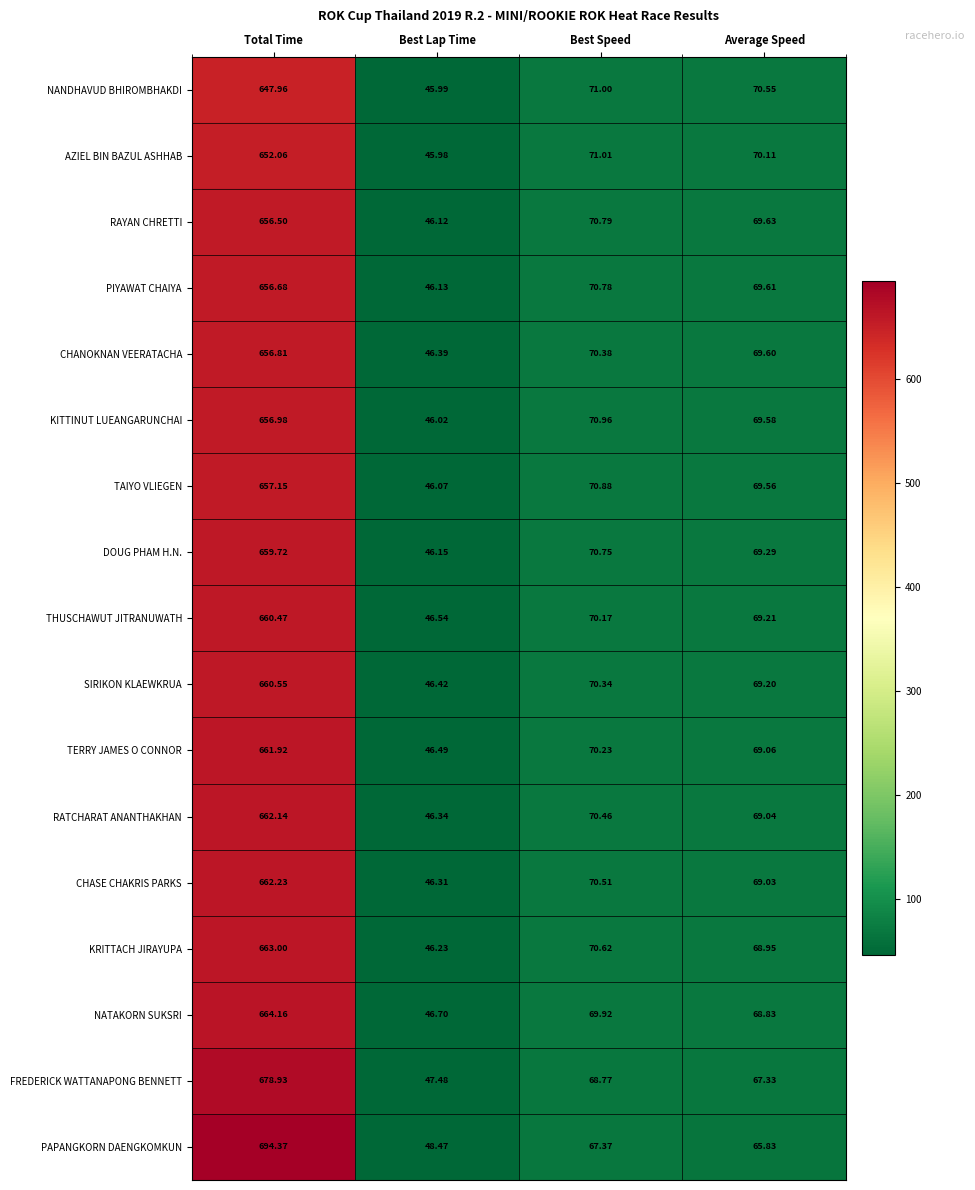

Where is TAIYO VLIEGEN nearest to the value 351?

Best Speed